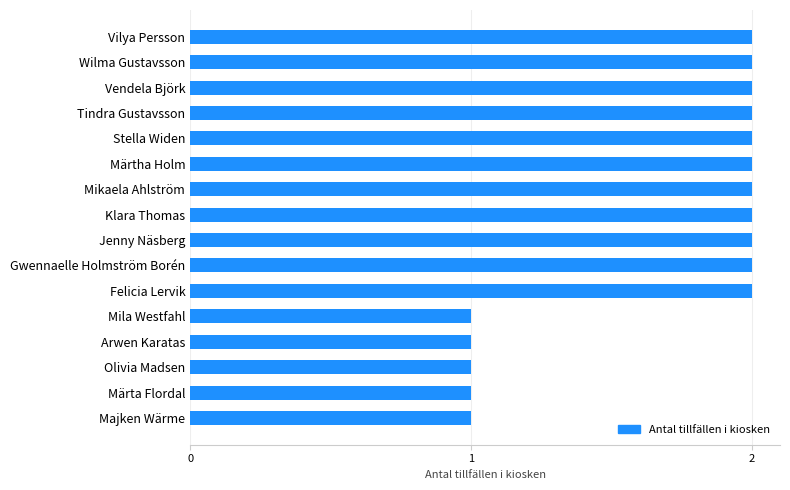

True or false: the data shows 1 at Mila Westfahl.

True